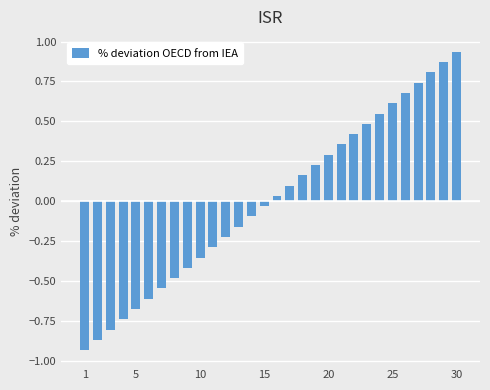

What is the value of the 3rd bar from the left?

-0.8